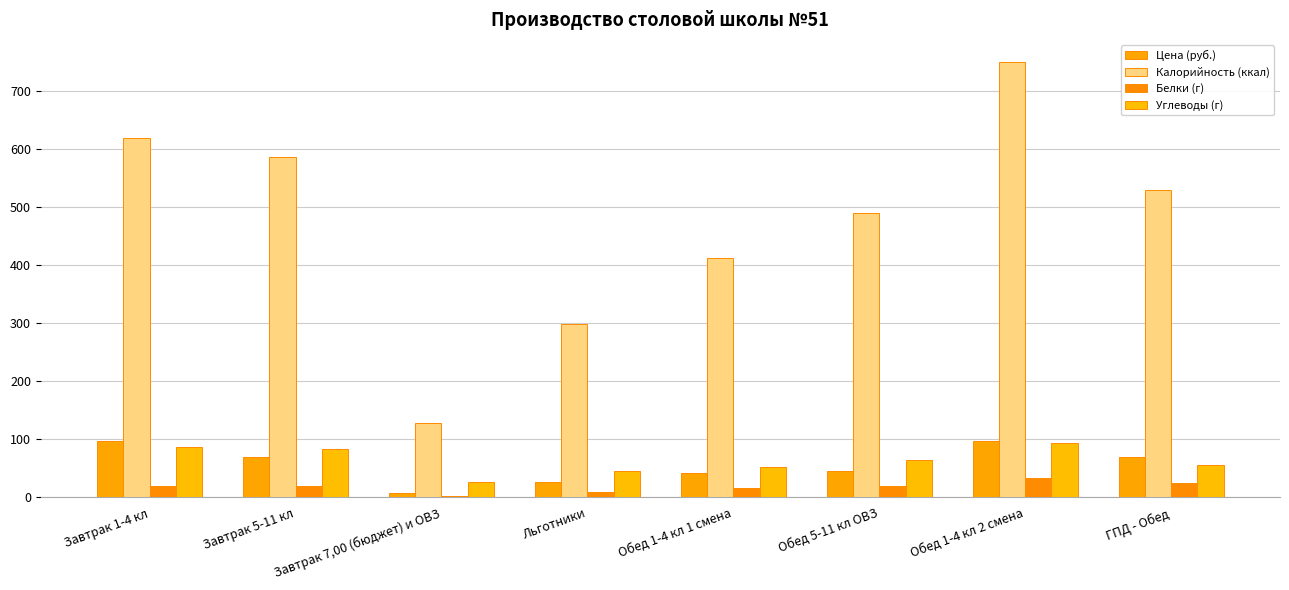

Reading left to right, transcribe all the data shown in this chart.

Цена (руб.): 97.2	69.5	7.0	27.0	42.3	45.0	97.2	68.9
Калорийность (ккал): 620.0	587.0	129.0	299.0	413.0	491.0	751.0	530.0
Белки (г): 19.0	20.0	2.0	10.0	17.0	20.0	33.0	25.0
Углеводы (г): 87.0	83.0	26.0	45.0	52.0	65.0	94.0	55.0